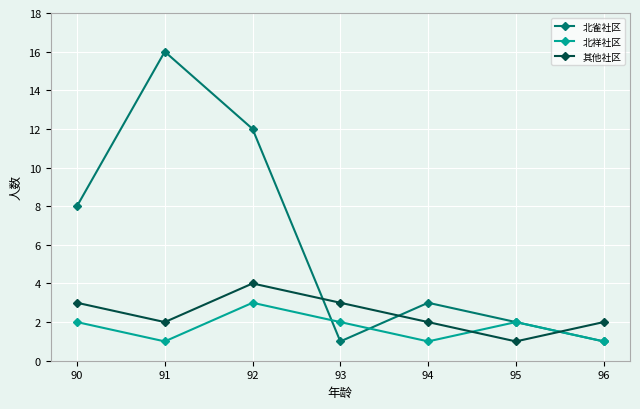

What is the value of the 其他社区 point at the 4th from the left?

3